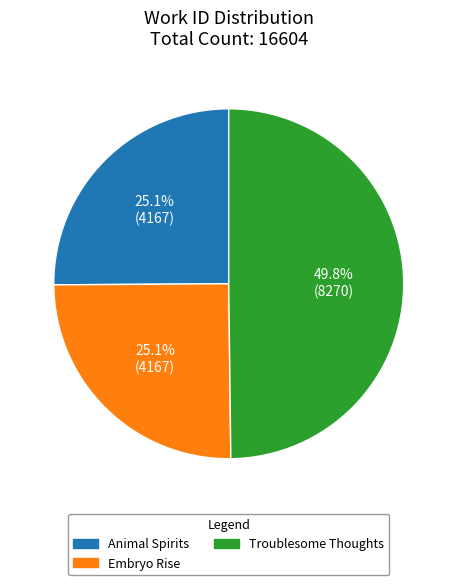

To the nearest percent, what portion does Troublesome Thoughts represent?

50%